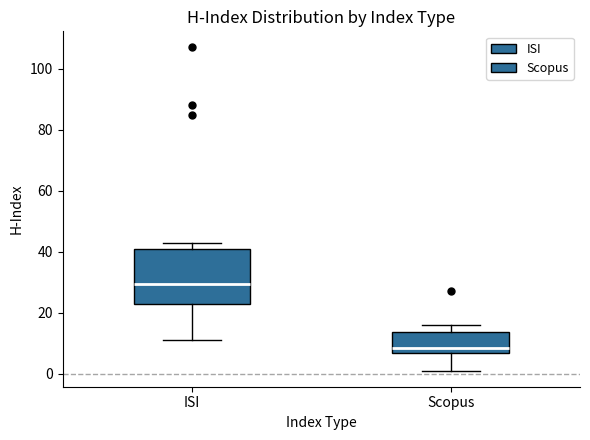

Which box has the lowest median line?

Scopus